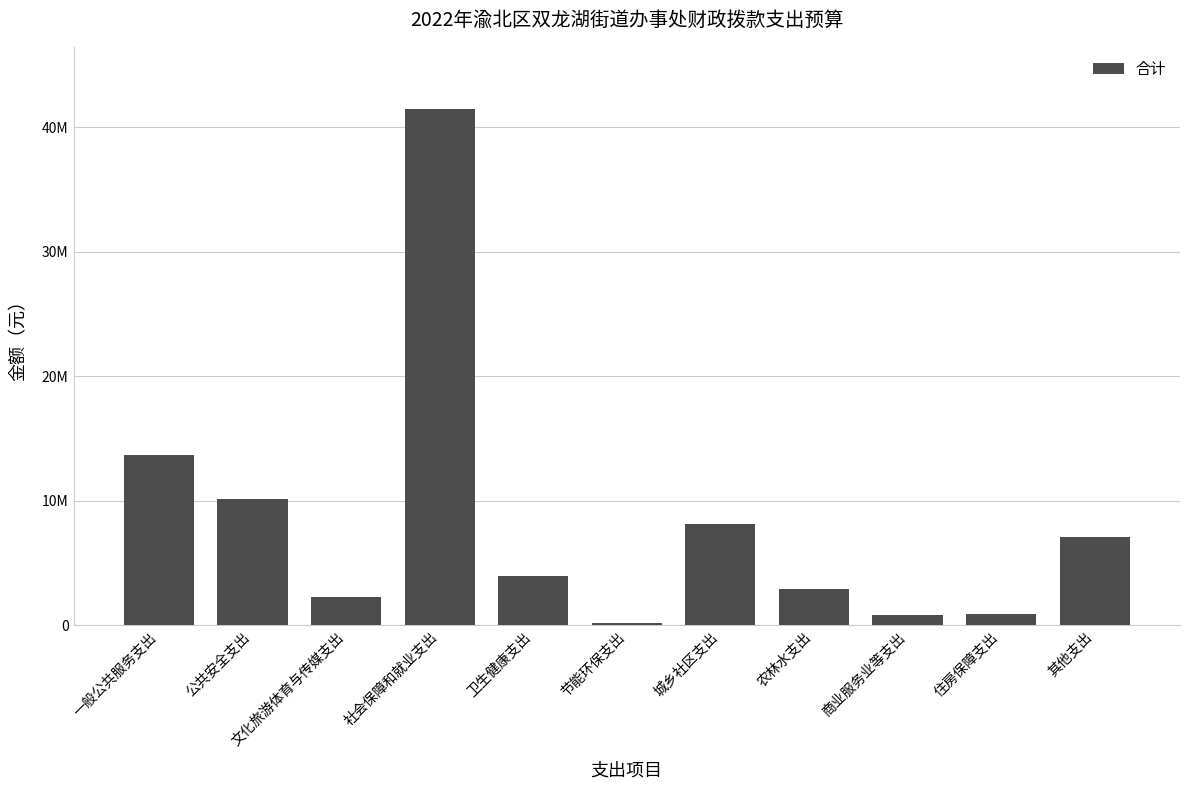

Reading left to right, what are all the values shown in this chart?

13700212.8	10177664.9	2255819.7	41458692.6	3982393.6	221904.8	8133087.5	2892758.7	802800.0	933436.5	7058030.6